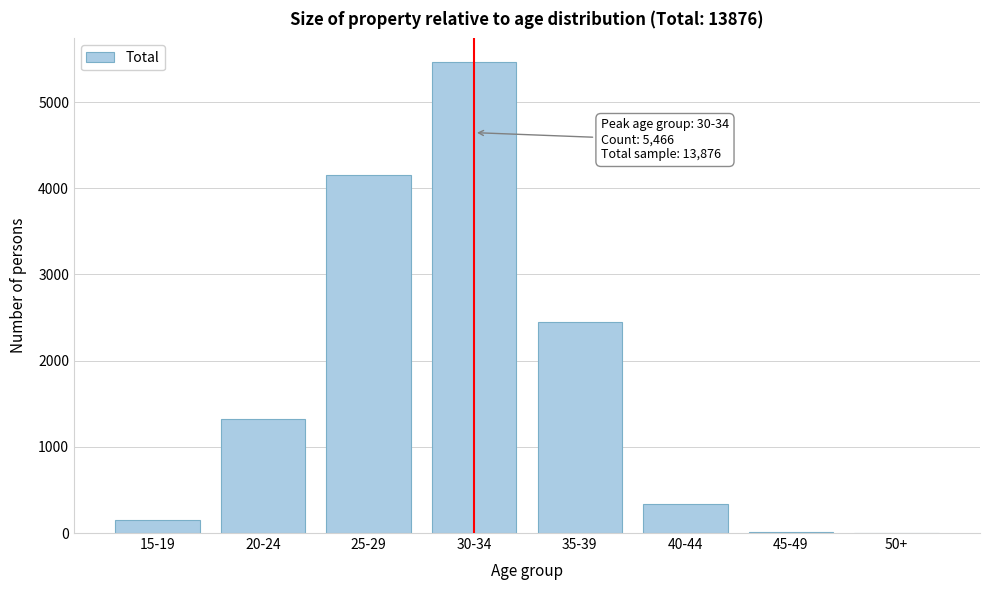

Is it true that the value at 25-29 is 2225?

False